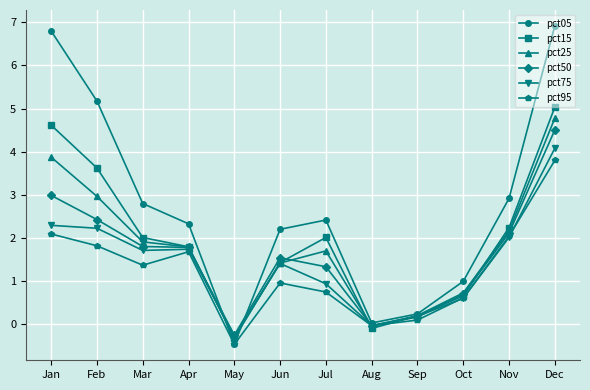

How many lines are shown in the chart?

6